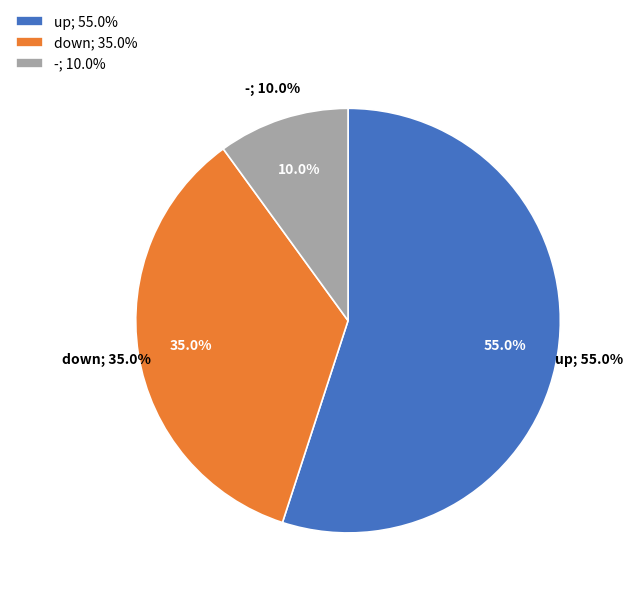

Which has a higher value, up or -?

up